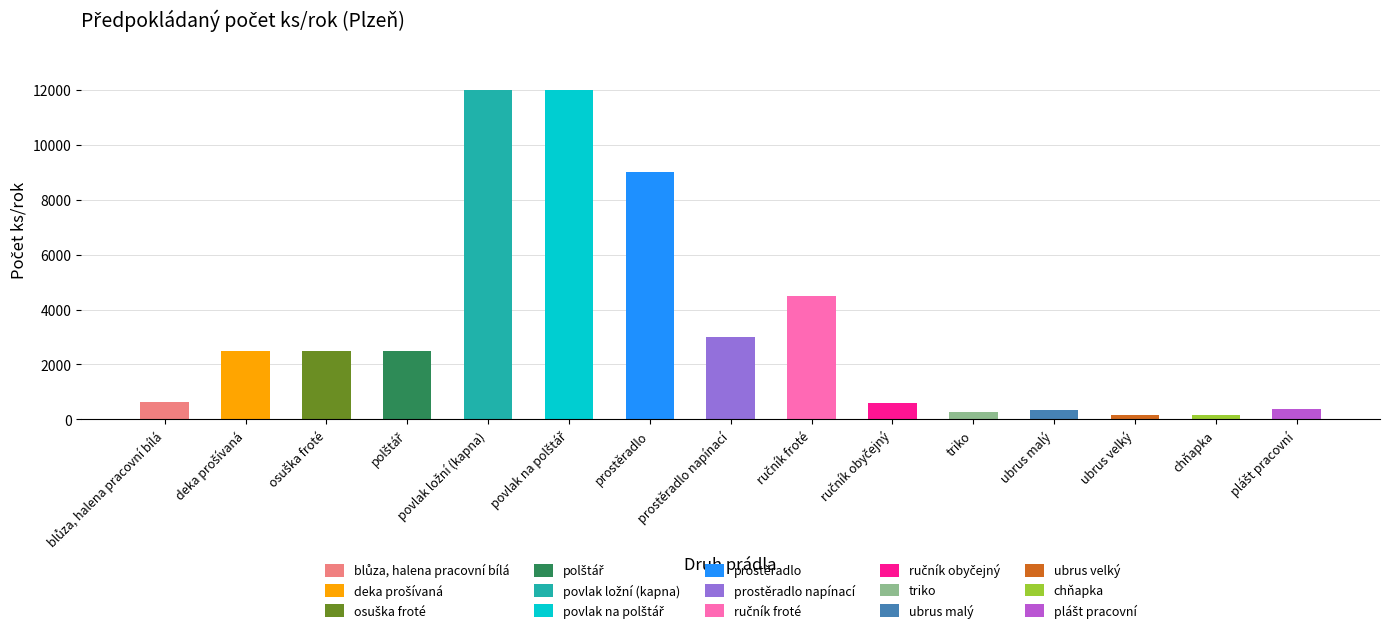

The value at prostěradlo is 9000. True or false?

True